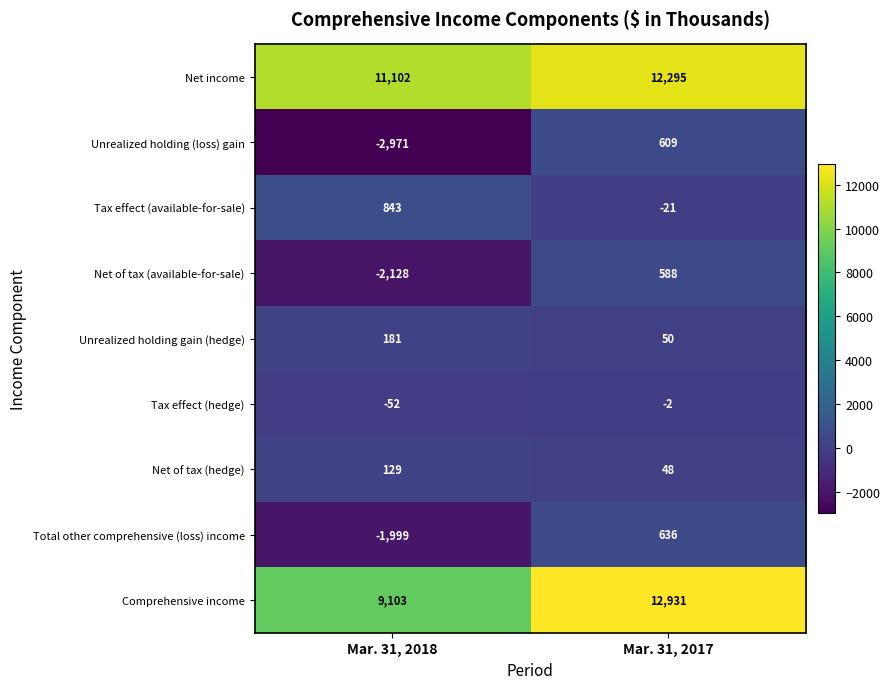

Reading left to right, transcribe all the data shown in this chart.

Net income: 11102	12295
Unrealized holding (loss) gain: -2971	609
Tax effect (available-for-sale): 843	-21
Net of tax (available-for-sale): -2128	588
Unrealized holding gain (hedge): 181	50
Tax effect (hedge): -52	-2
Net of tax (hedge): 129	48
Total other comprehensive (loss) income: -1999	636
Comprehensive income: 9103	12931